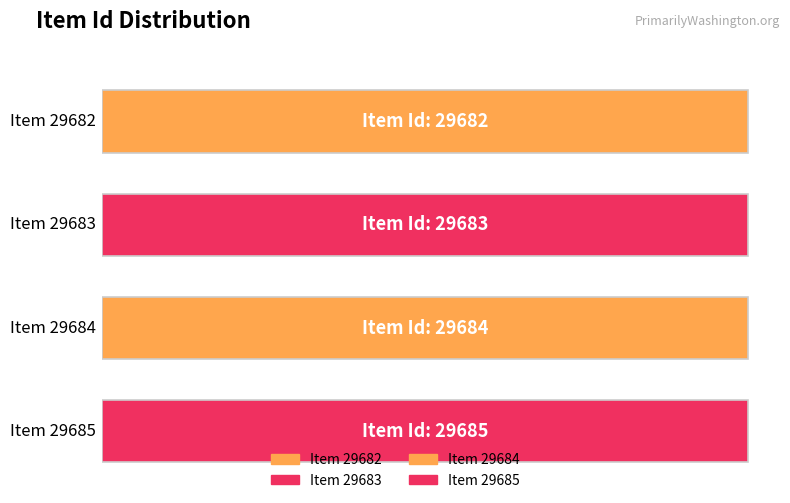

Reading left to right, what are all the values shown in this chart?

Item 29682=29682	Item 29683=29683	Item 29684=29684	Item 29685=29685